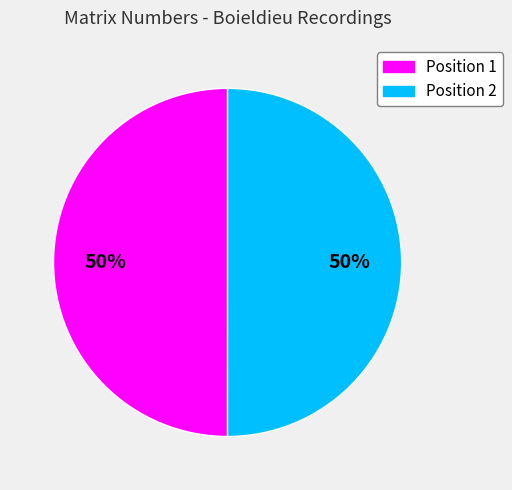

To the nearest percent, what is the average slice percentage?

50%